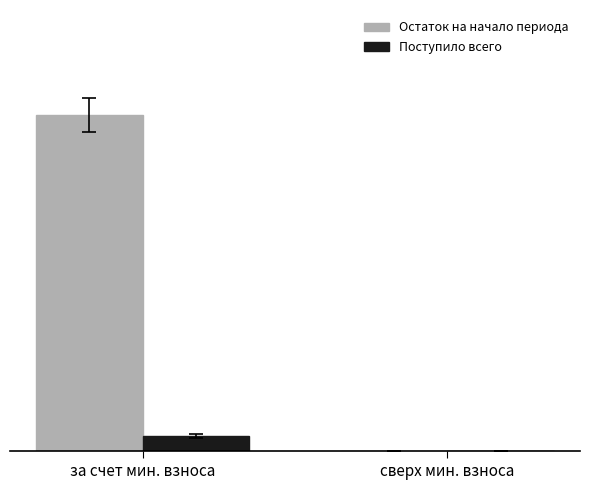

Are the bars horizontal?

No